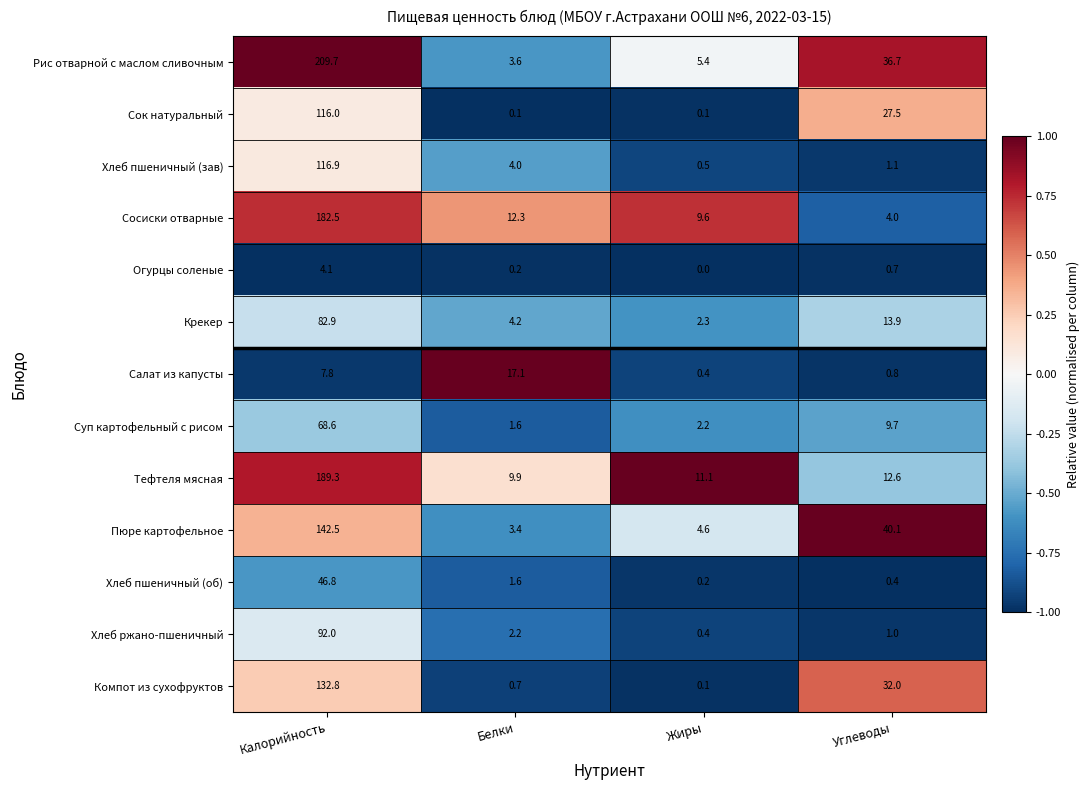

At which label does Хлеб пшеничный (об) first exceed 1?

Калорийность